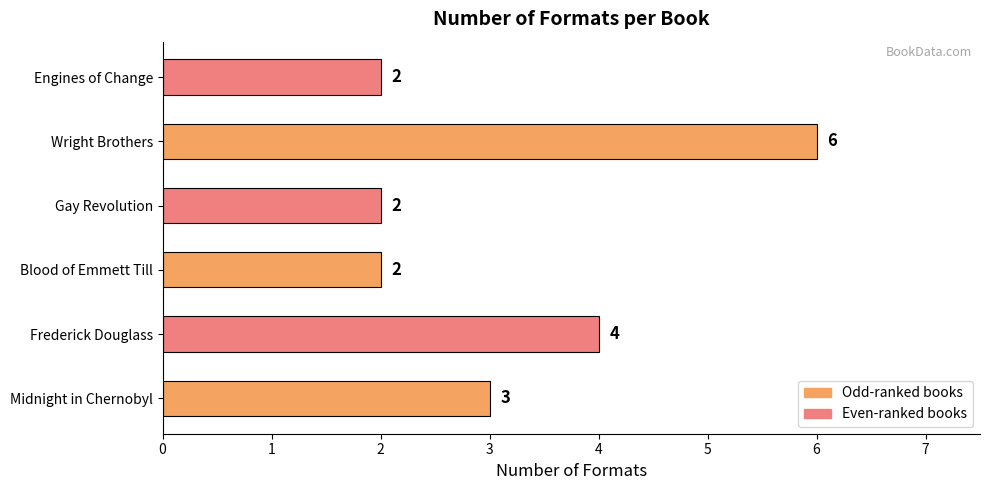

The value at Gay Revolution is 3. True or false?

False